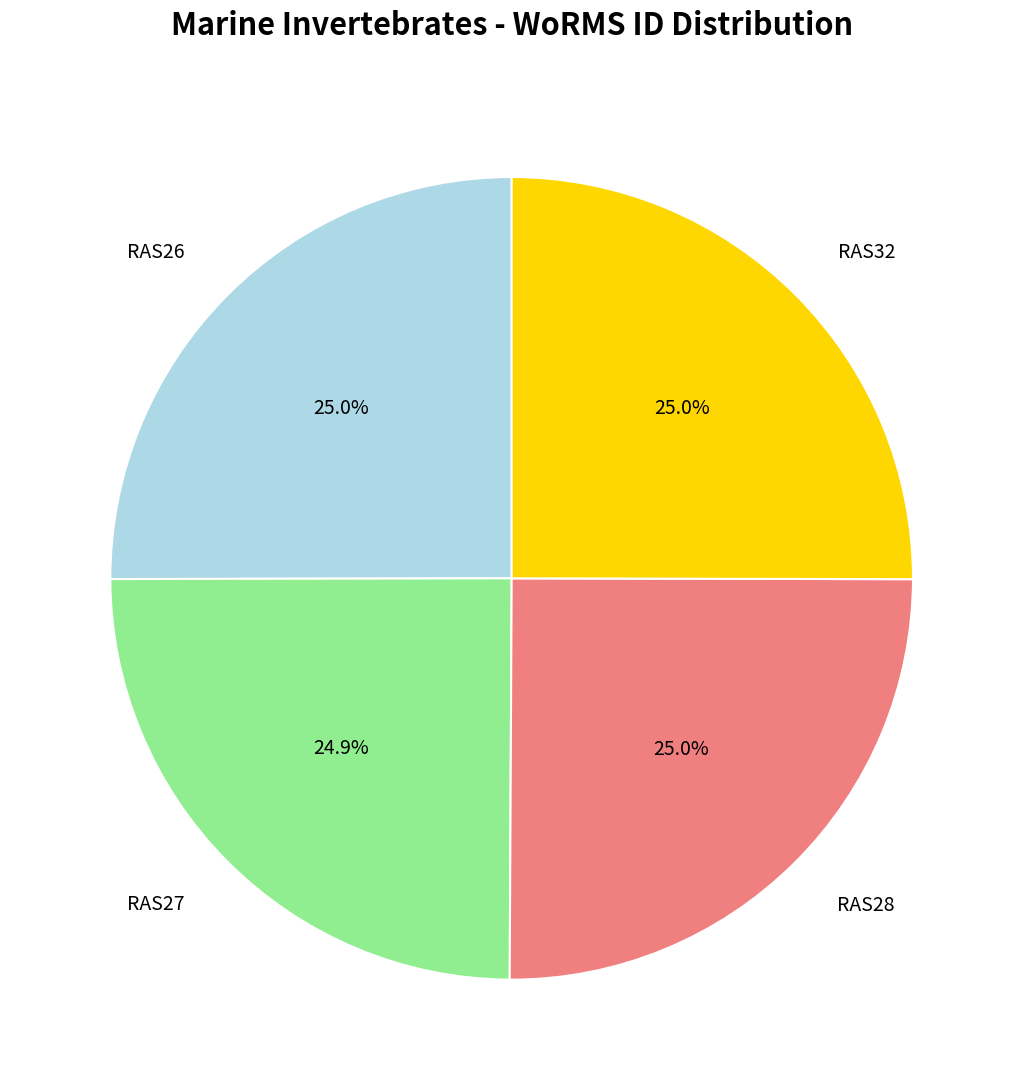

Is it true that RAS26 is 25% of the pie?

True